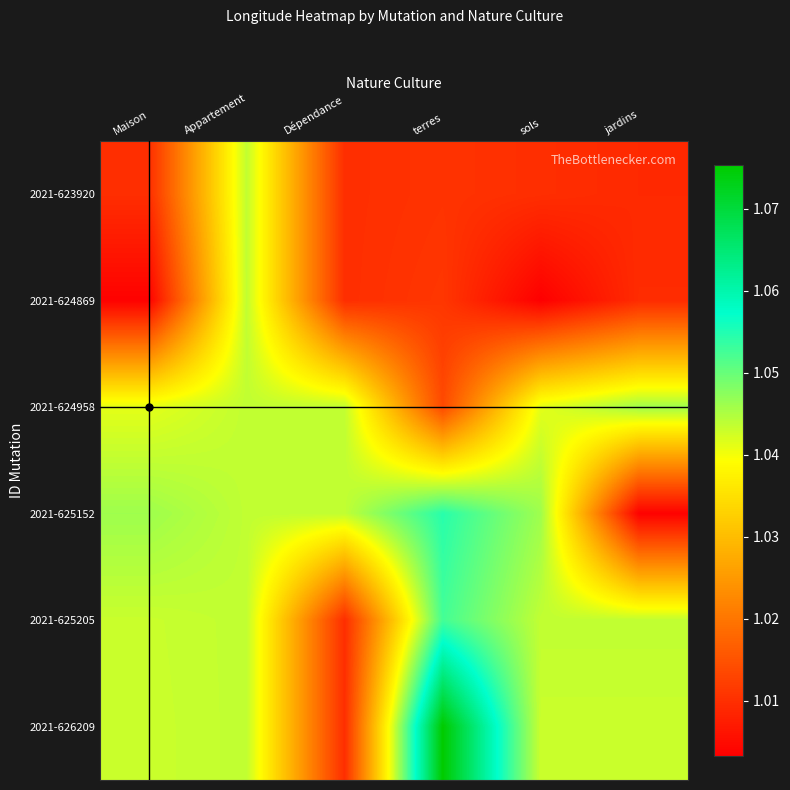

Count the number of data series in this chart.

6